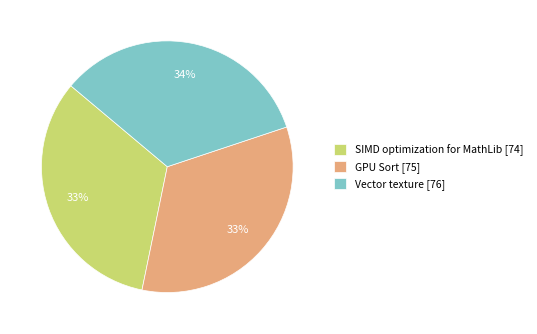

Combined, do Vector texture [76] and SIMD optimization for MathLib [74] account for over 50%?

Yes